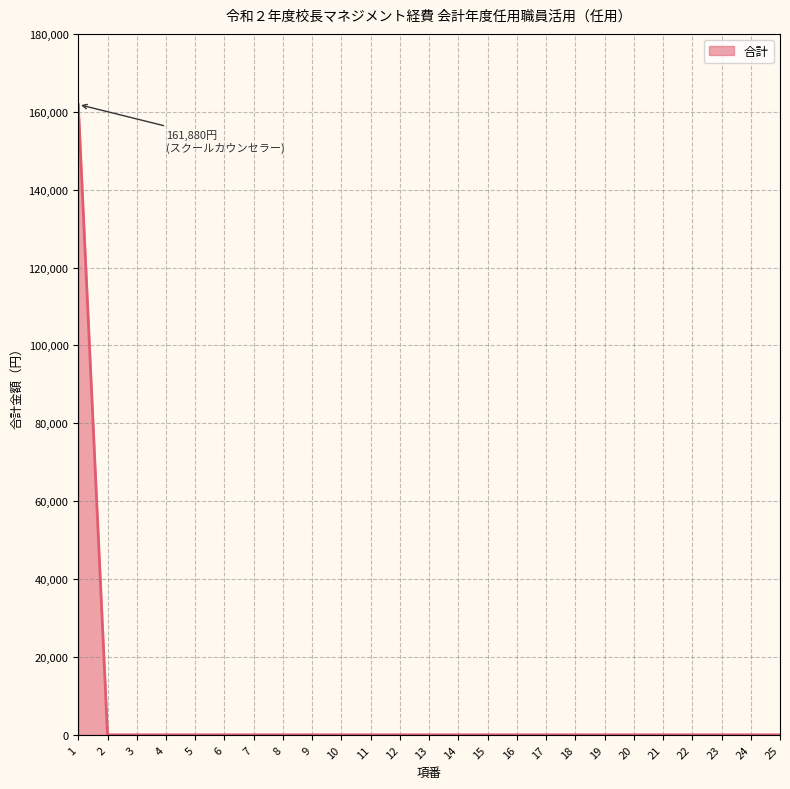

What is the change in value from 1 to 10?

-161880